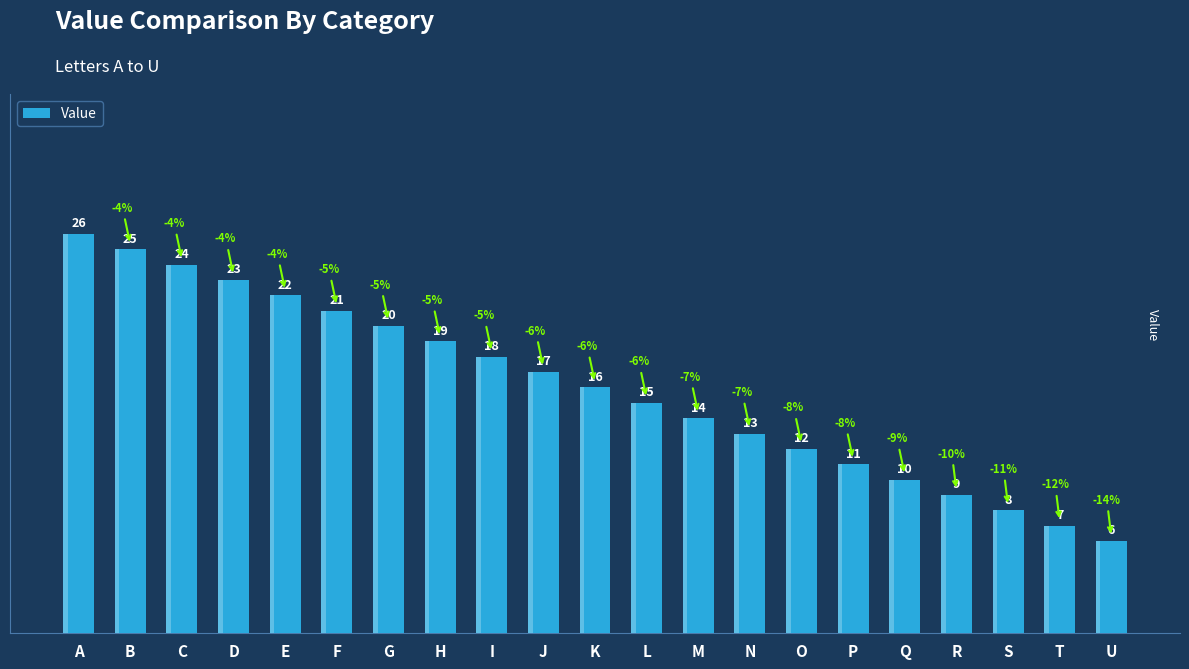

What is the sum of all values?

336